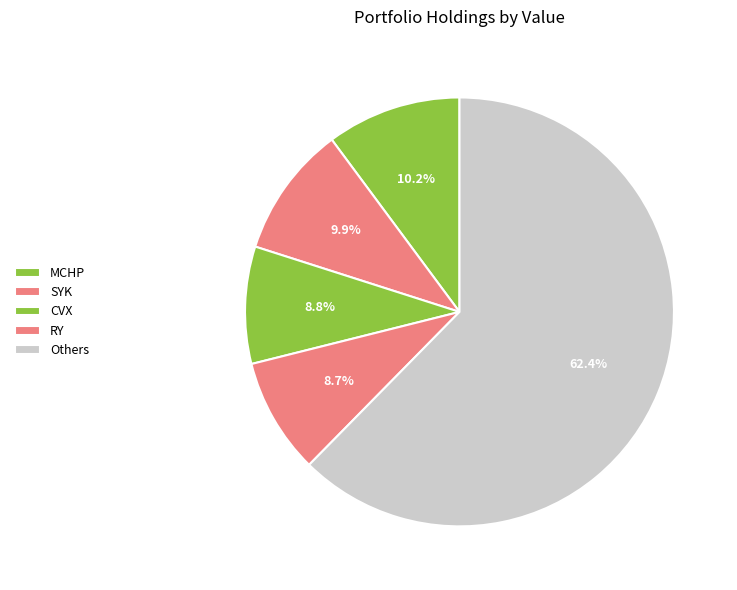

How many segments does this pie chart have?

5